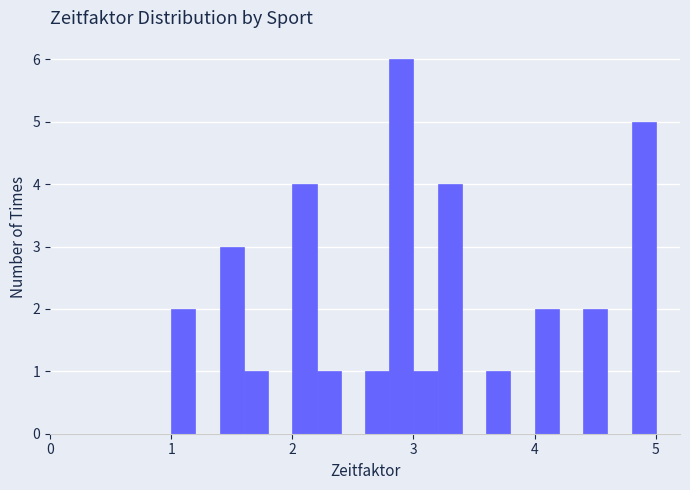

Read against the x-axis, roughly where is the centre of the tallest bar?

2.9